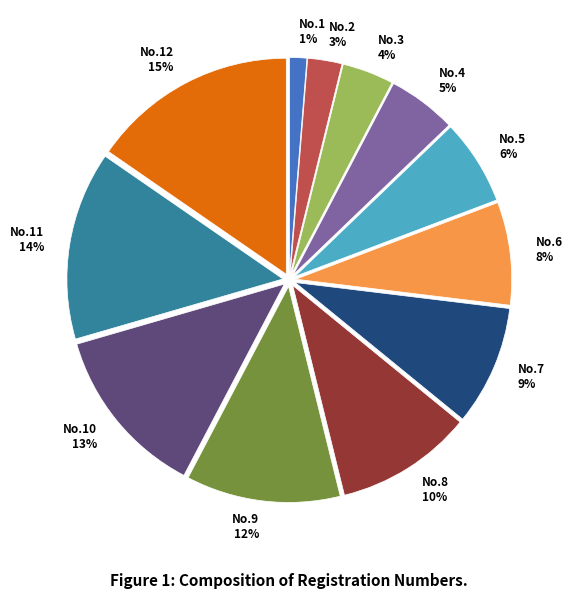

Count the number of slices in the pie.

12